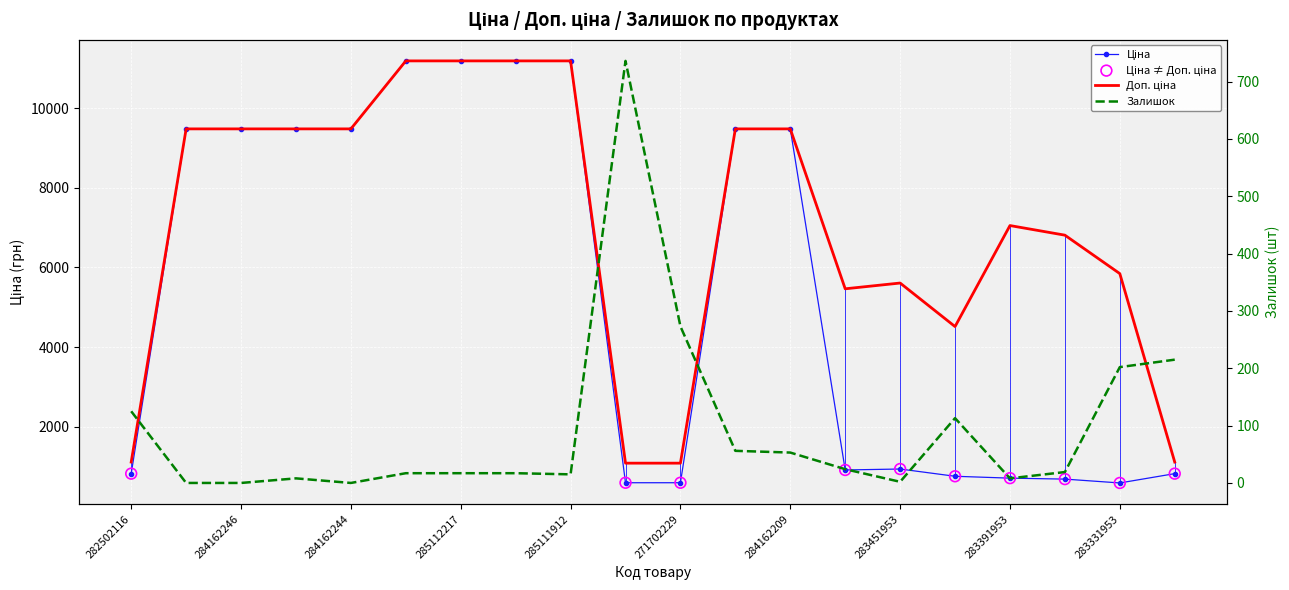

Which series contains the highest Y value?

Ціна